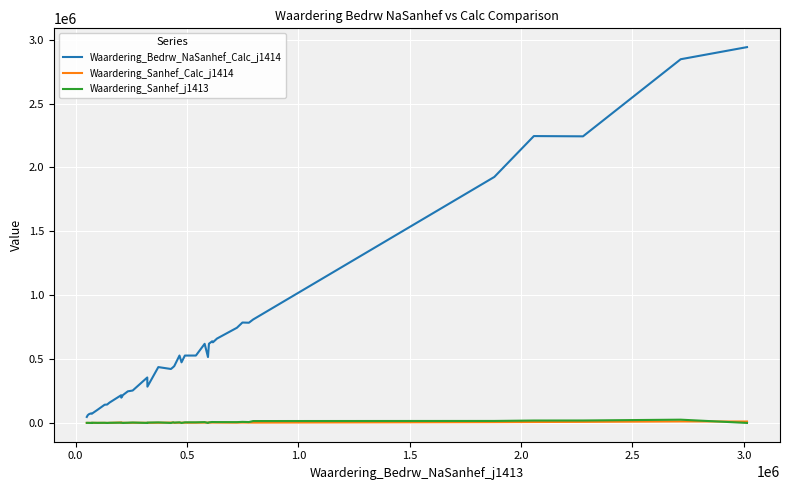

Which series has the largest total across all categories?

Waardering_Bedrw_NaSanhef_Calc_j1414